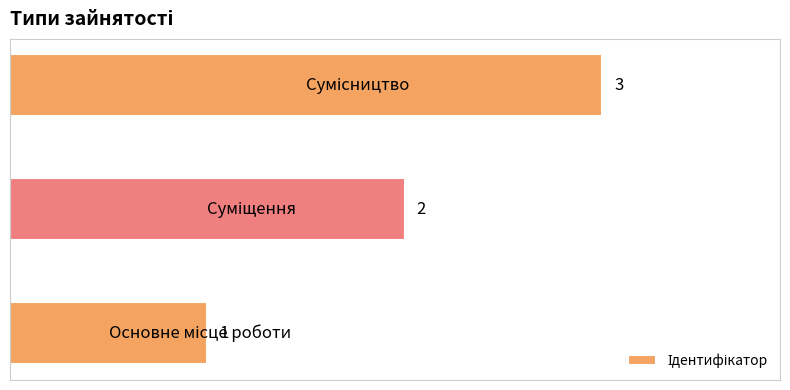

Count the values in the range 1 to 3.

3